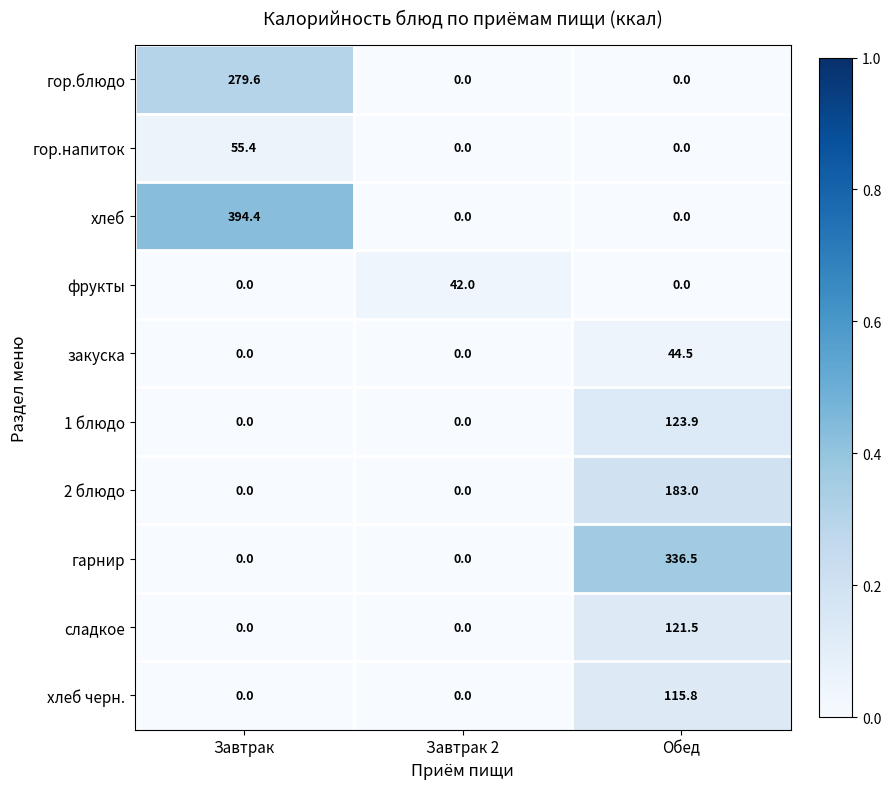

True or false: фрукты has a value of 42.0 at Завтрак 2.

True